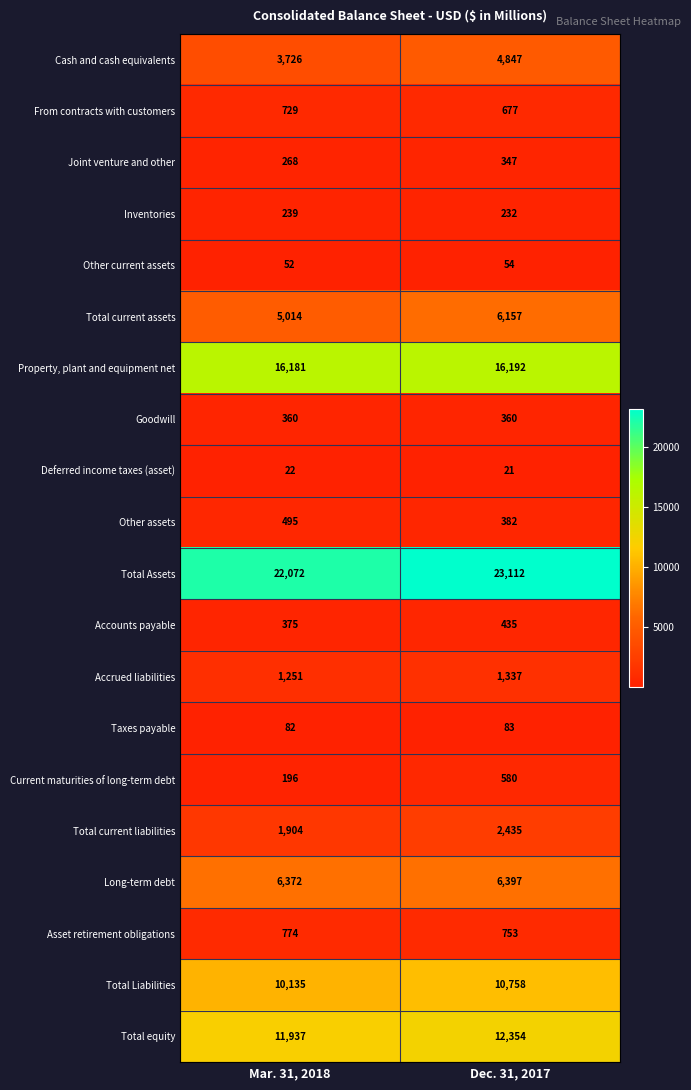

What is the difference between the Property, plant and equipment net values at Dec. 31, 2017 and Mar. 31, 2018?

11